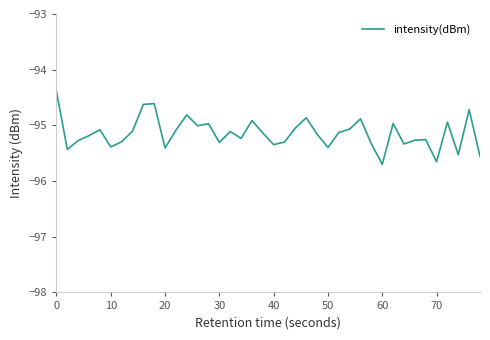

What is the difference between the maximum and minimum values?

1.3